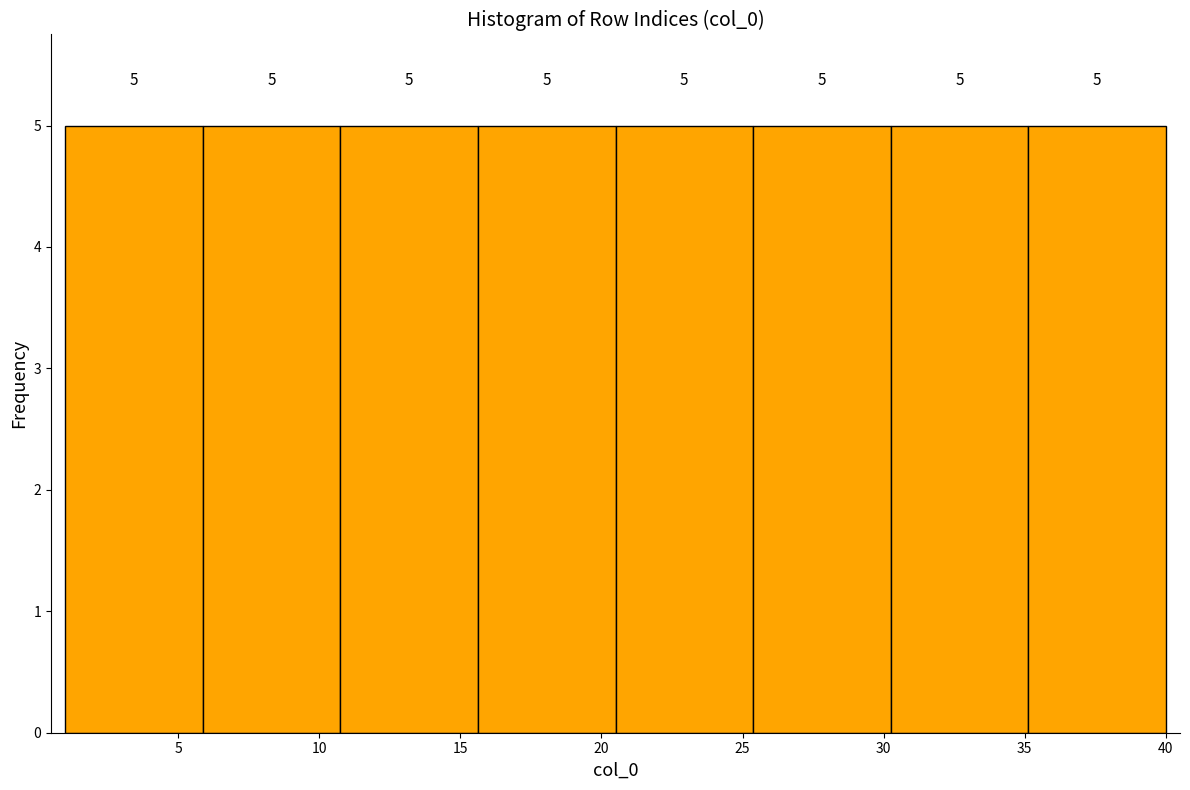

Reading left to right, transcribe this chart: for each bar, give the range it covers on the x-axis and its height. The bar edges are not printed on the chart, so give them approximately, as read against the axis.

1.0 to 6.0: 5
6.0 to 11.0: 5
11.0 to 15.5: 5
15.5 to 20.5: 5
20.5 to 25.5: 5
25.5 to 30.5: 5
30.5 to 35.0: 5
35.0 to 40.0: 5